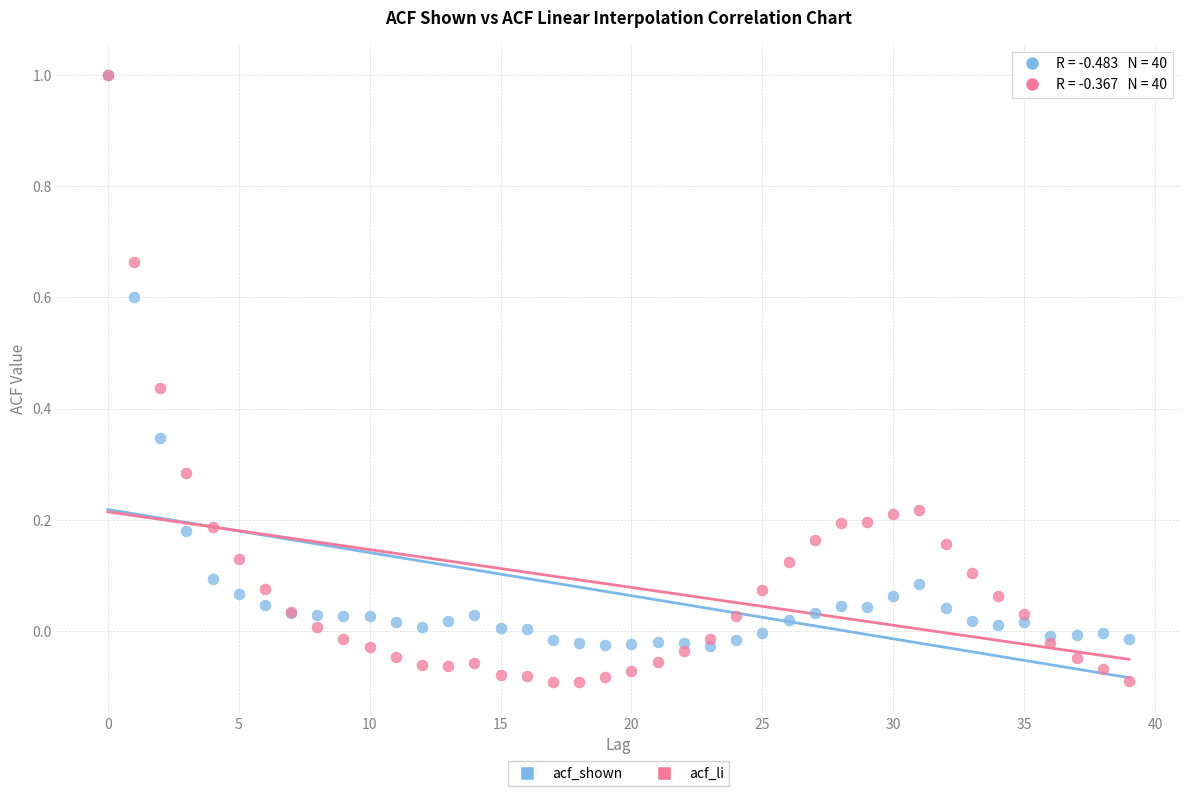

What are all the series names shown in the legend?

acf_shown, acf_li